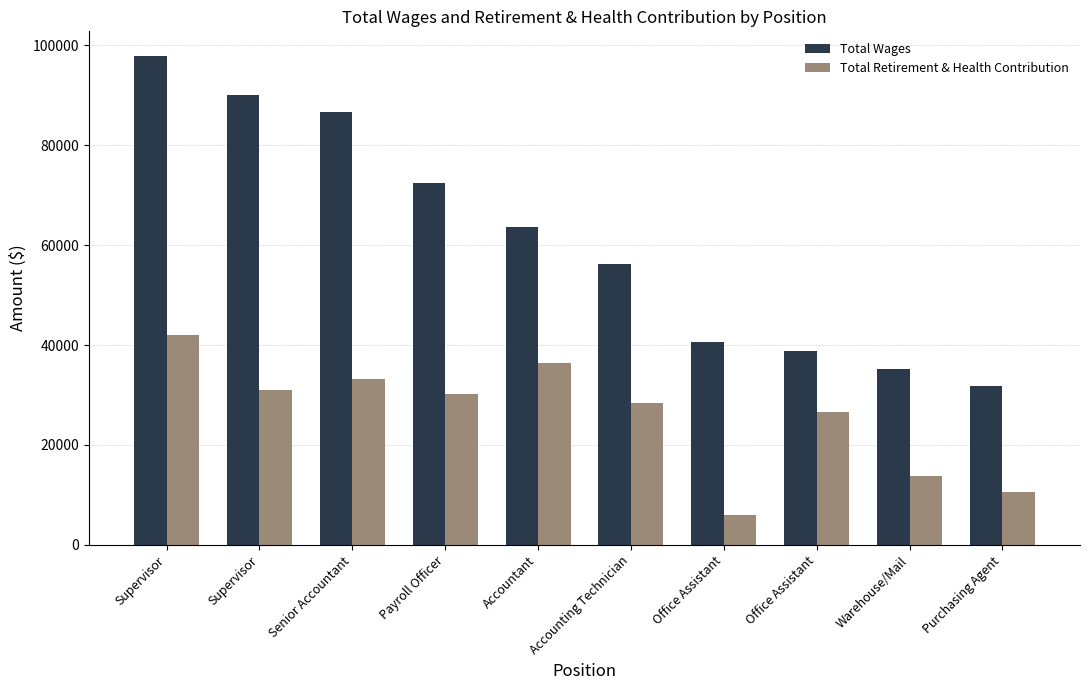

What are all the series names shown in the legend?

Total Wages, Total Retirement & Health Contribution